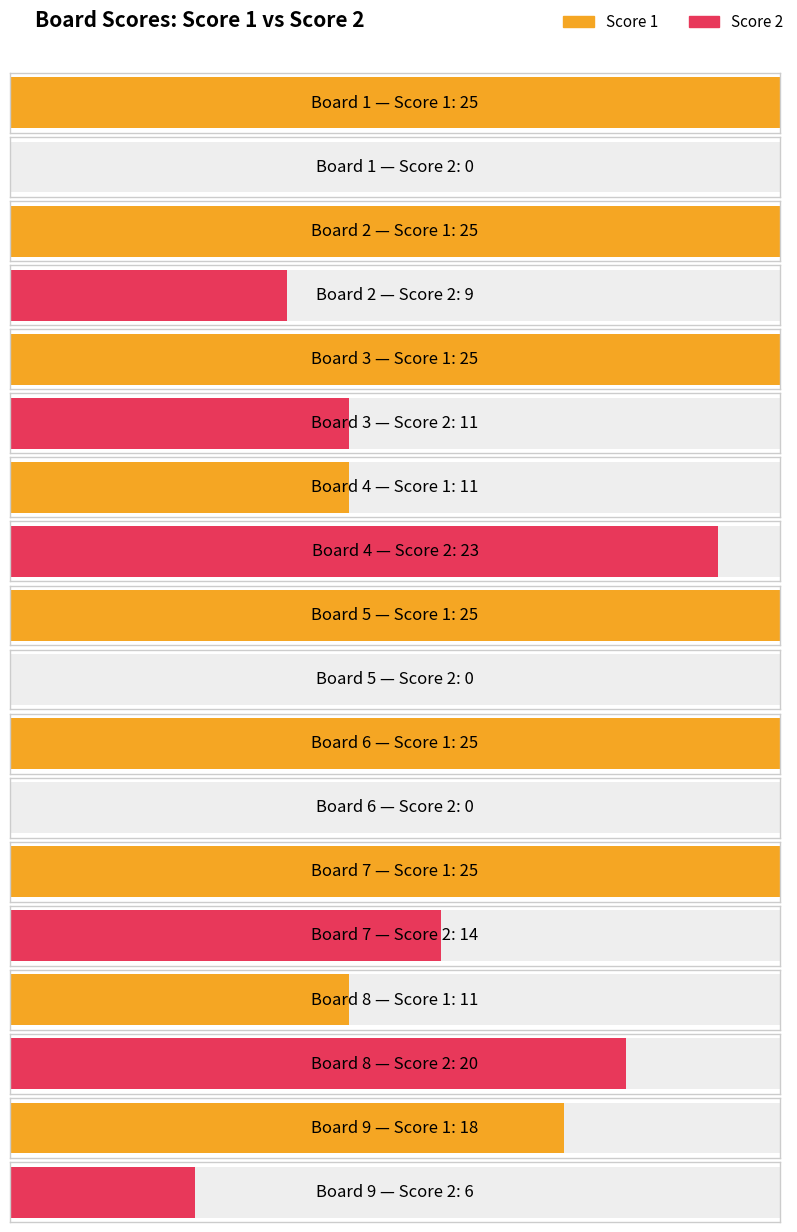

The Score 1 series shows 34 at 3. True or false?

False